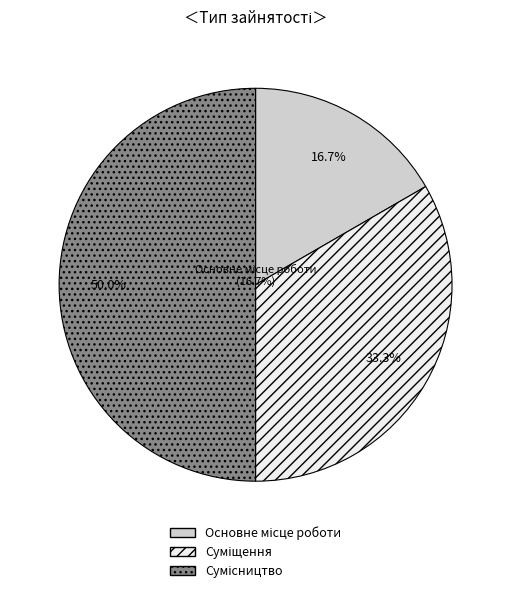

Between Основне місце роботи and Суміщення, which is larger?

Суміщення